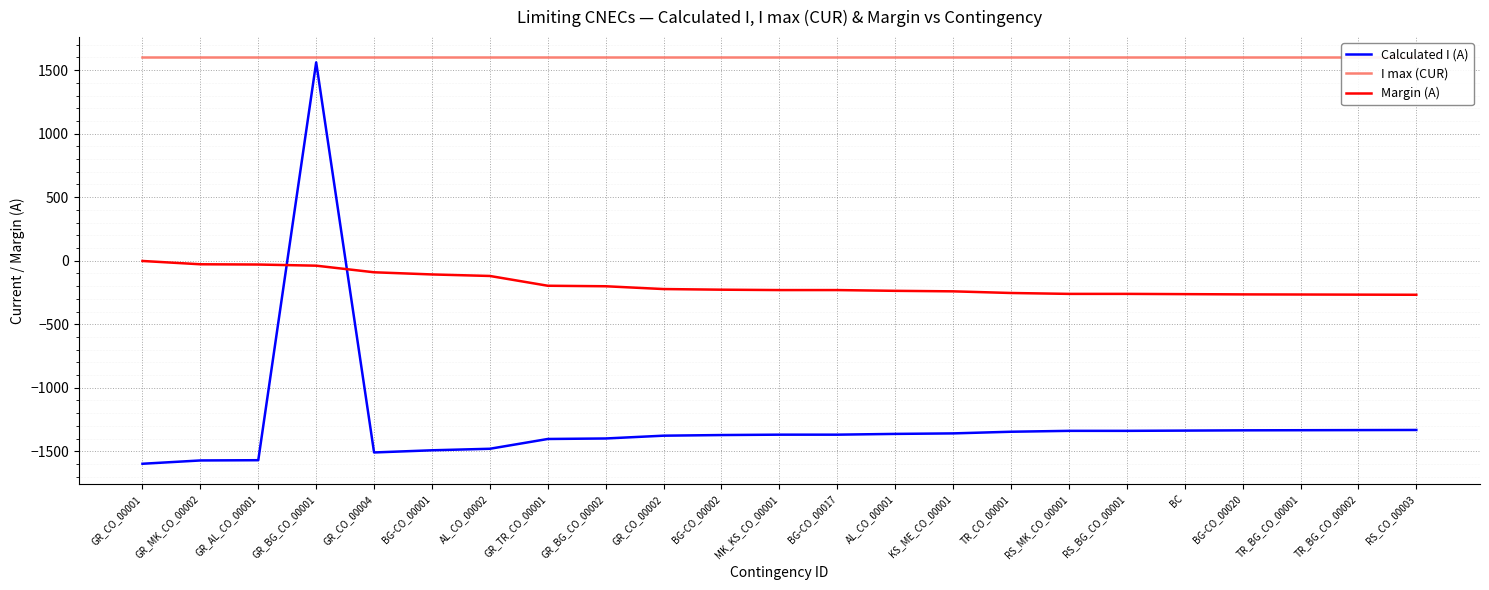

Which label corresponds to the smallest value in the chart?

GR_CO_00001